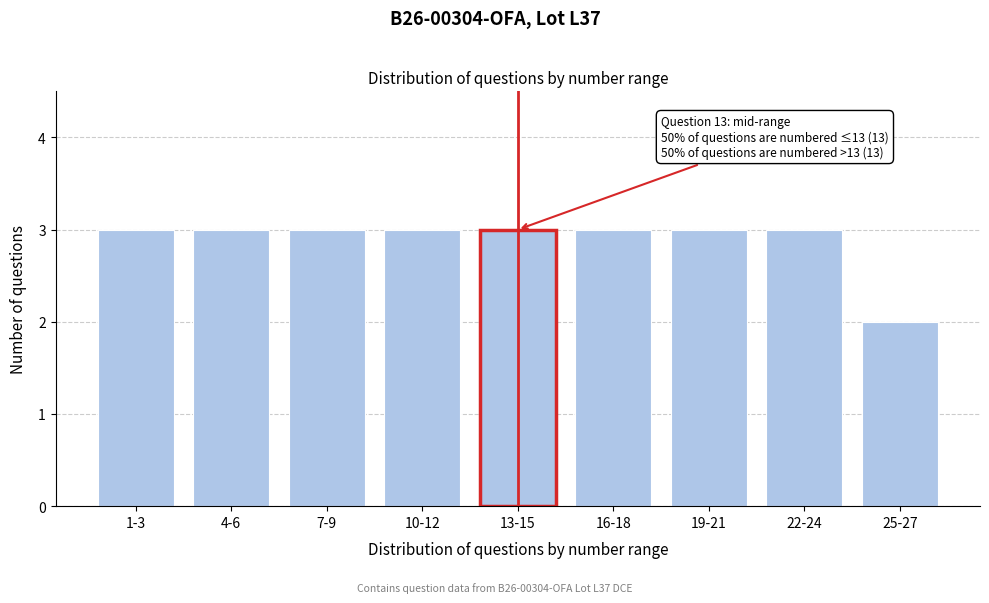

Reading left to right, extract all data points from this chart.

3	3	3	3	3	3	3	3	2